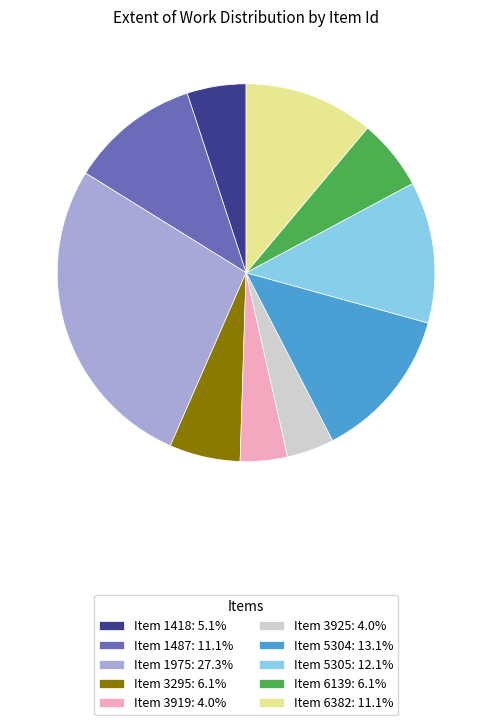

Is the sum of Item 1418: 5.1% and Item 3919: 4.0% greater than half?

No